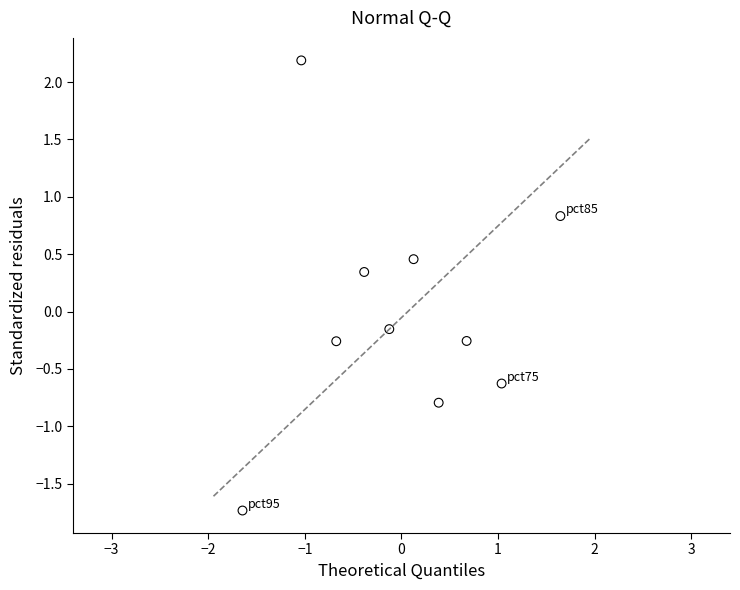

What is the range of Y values (max minus min)?

3.9